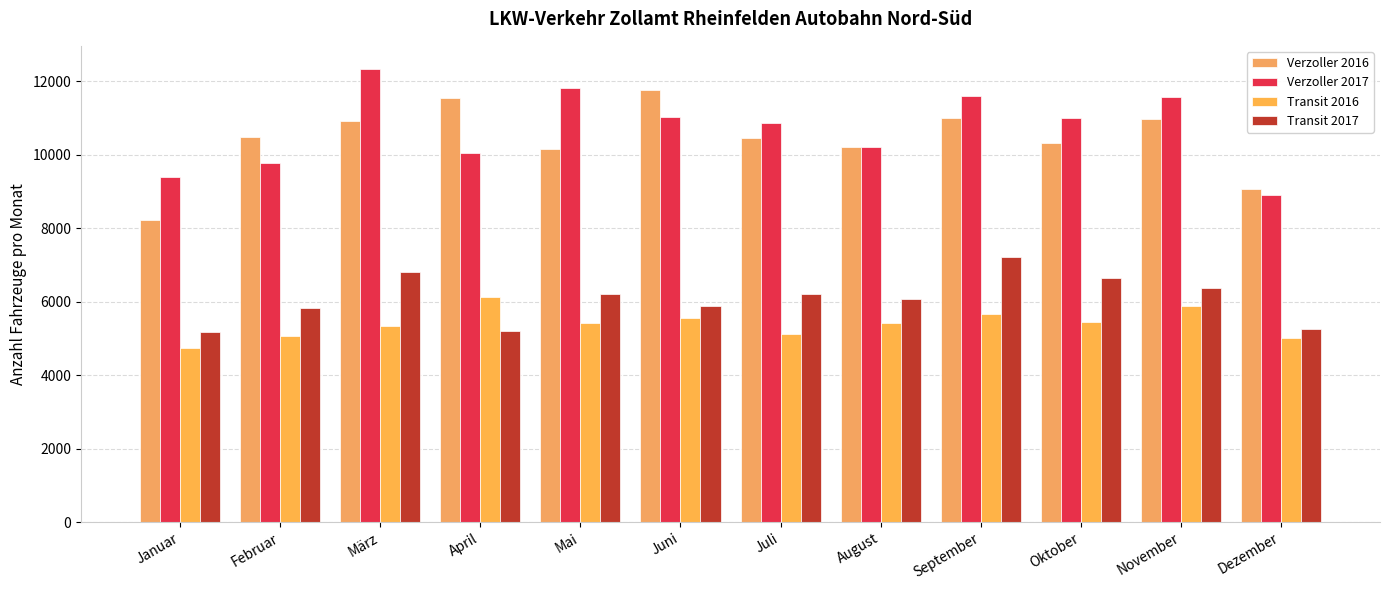

What is the difference between the maximum and minimum values in the Transit 2016 series?

1388